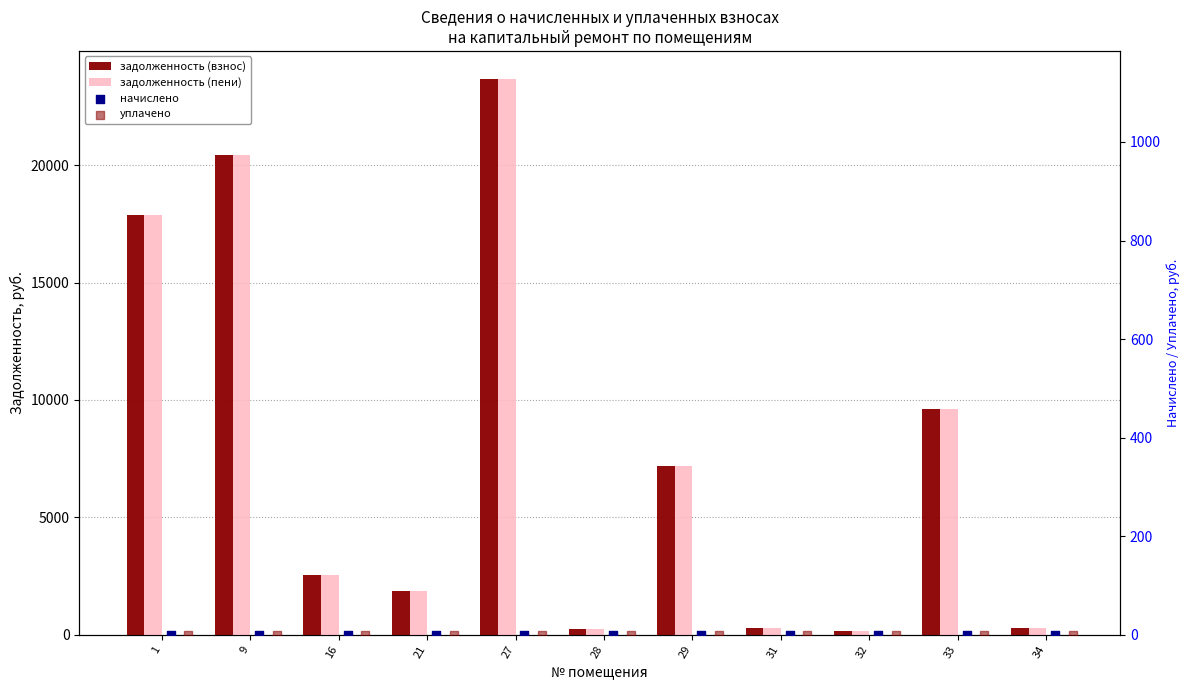

What is the total value across all series at 9?

40851.3